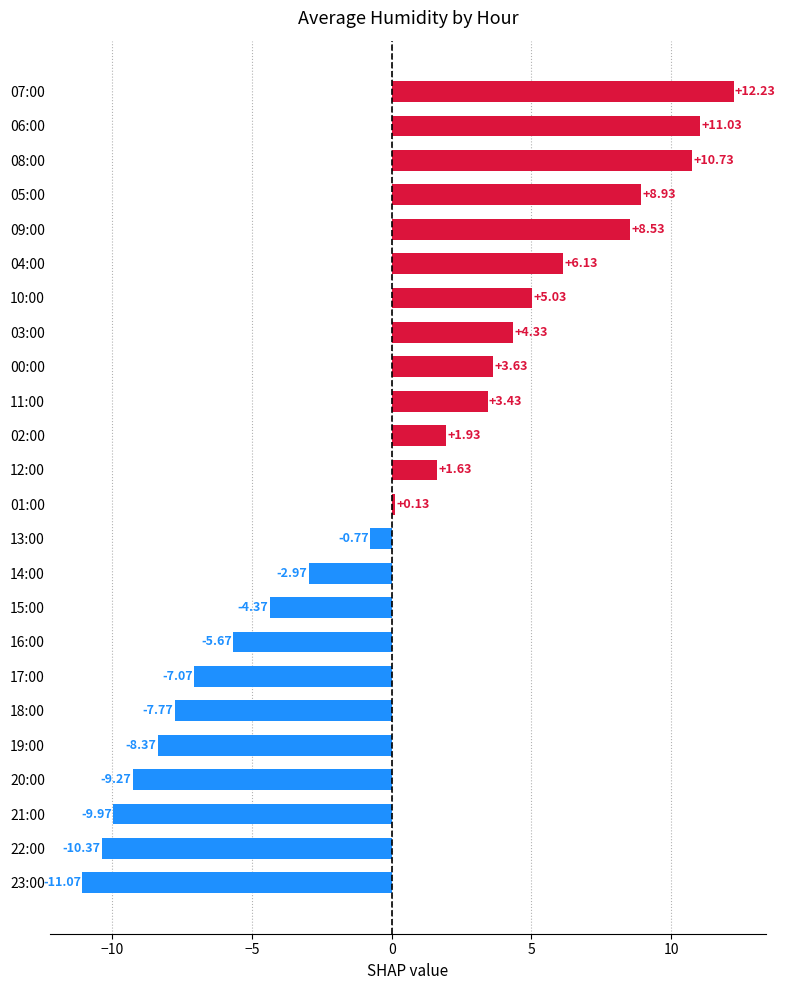

What is the difference between the maximum and minimum values?

23.3